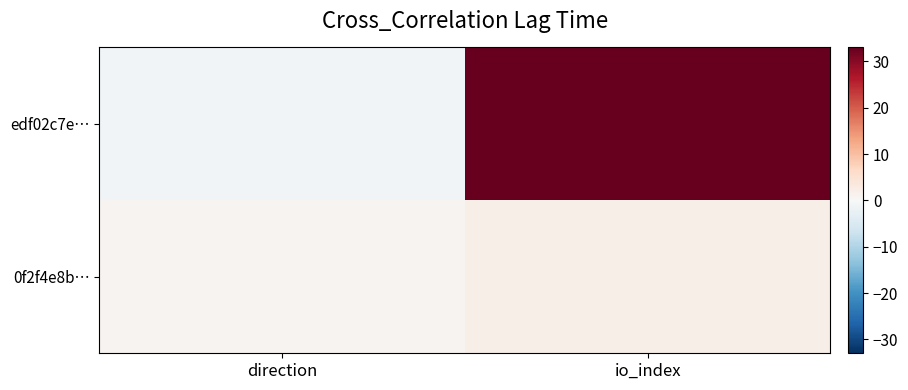

What is the difference between the highest and lowest values at direction?

2